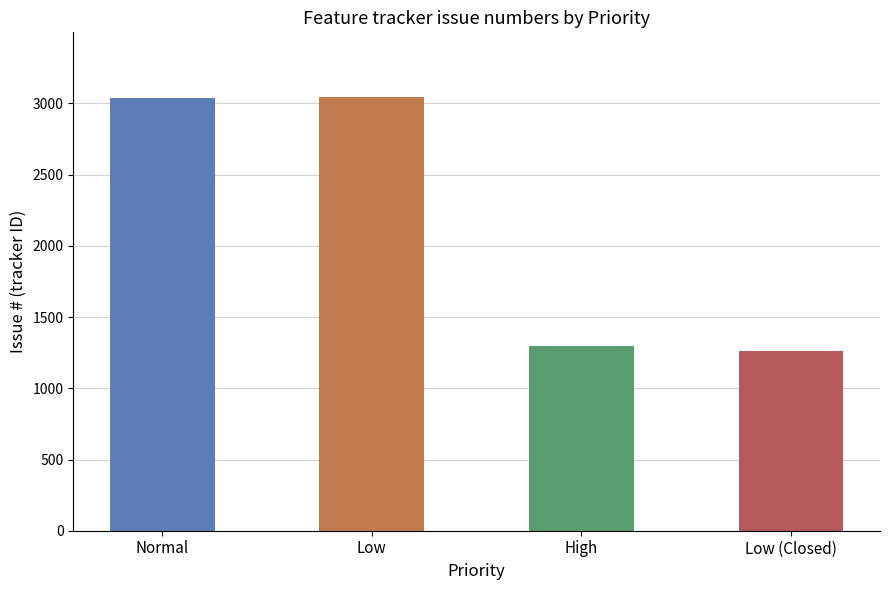

What is the difference between the values at High and Low (Closed)?

38